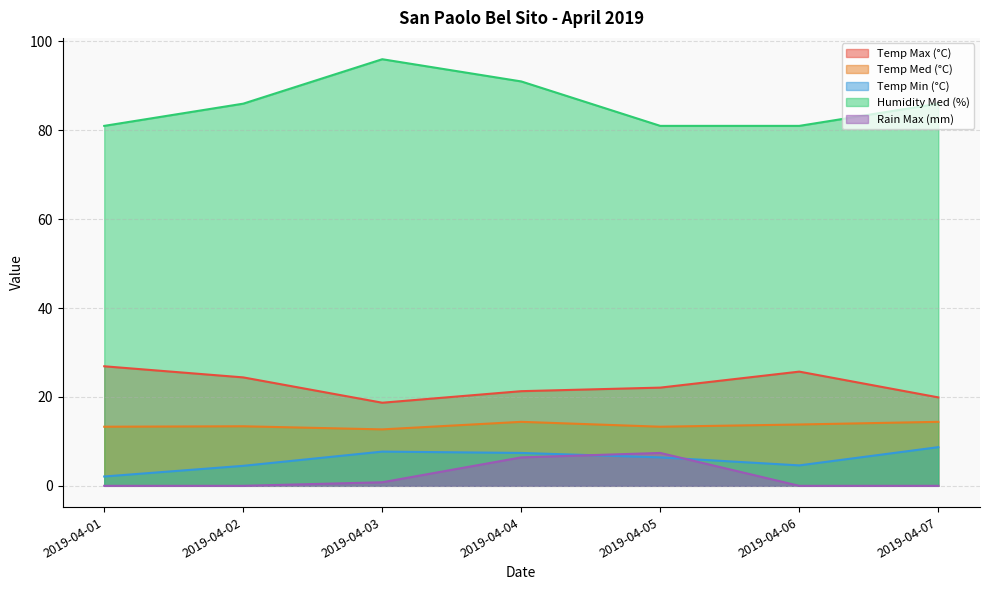

What are all the series names shown in the legend?

Temp Max (°C), Temp Med (°C), Temp Min (°C), Humidity Med (%), Rain Max (mm)